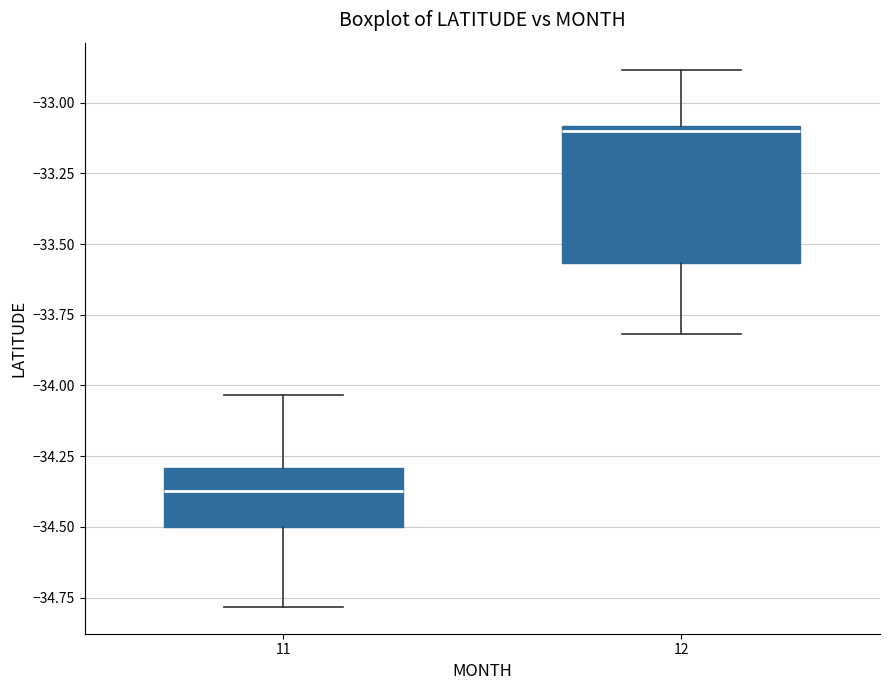

Which box has the highest median line?

12